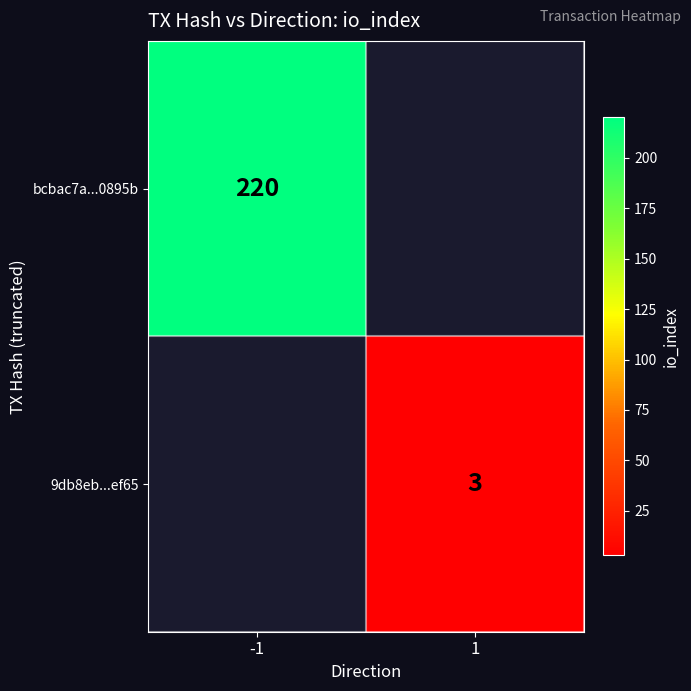

What is the greatest value displayed?

220.0